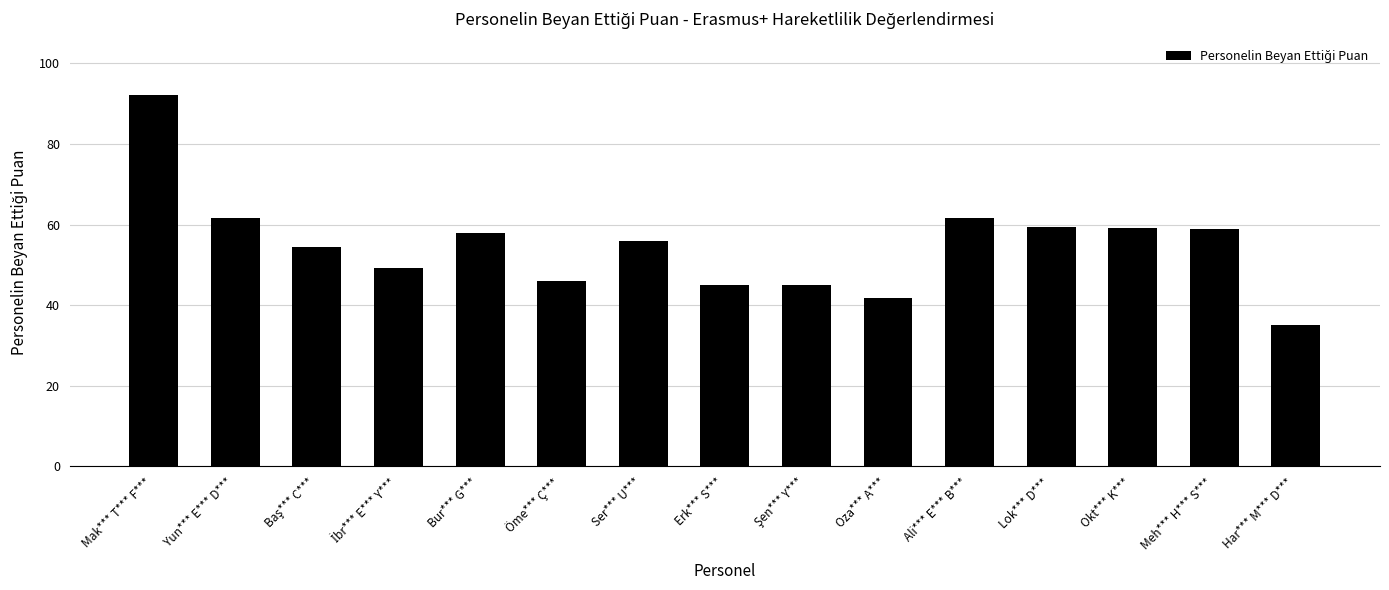

What is the value of the 9th bar from the left?

45.0